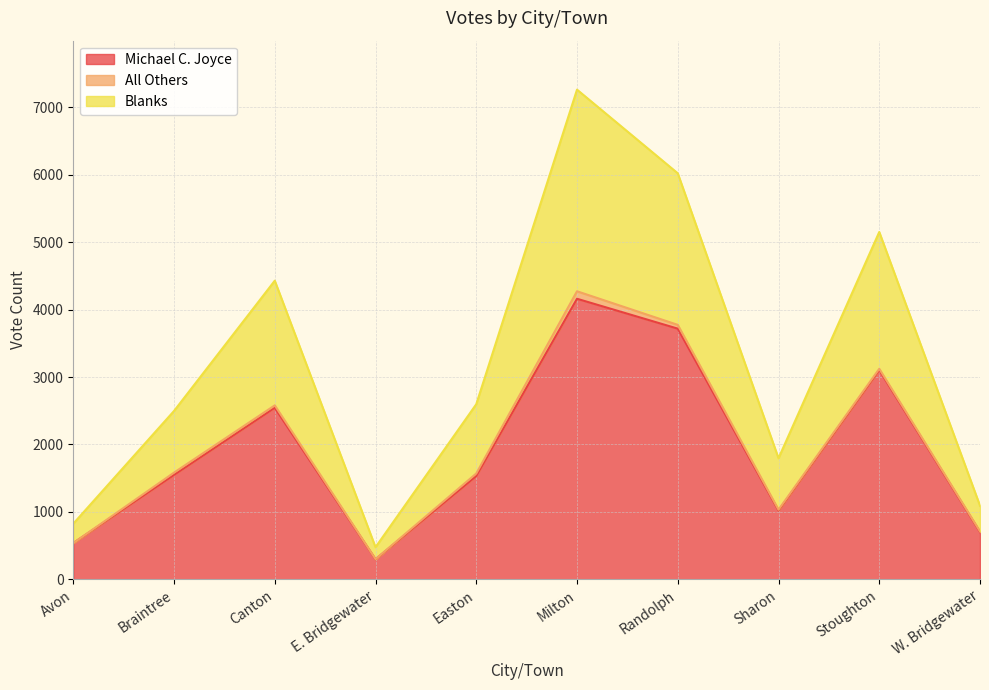

True or false: Blanks and Michael C. Joyce cross at least once.

False